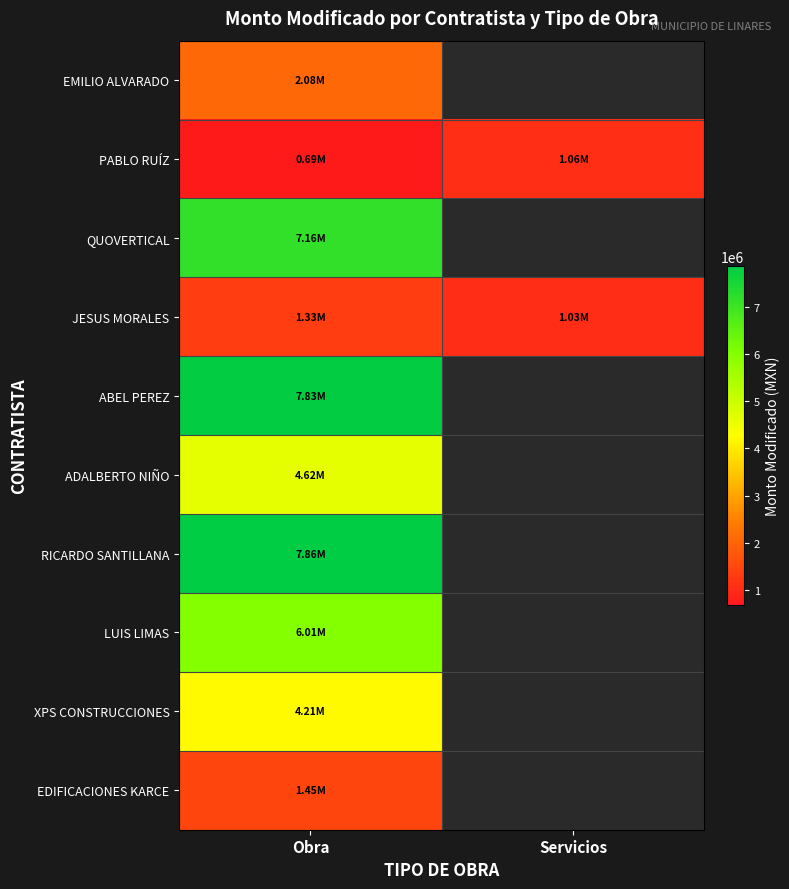

The PABLO RUÍZ series shows 1058891.8 at Servicios. True or false?

True